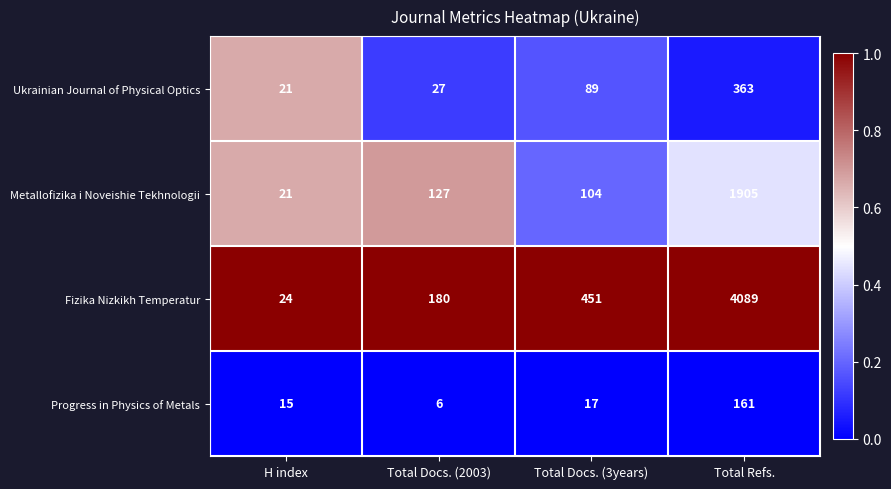

Rank the categories by Fizika Nizkikh Temperatur value from highest to lowest.

Total Refs., Total Docs. (3years), Total Docs. (2003), H index